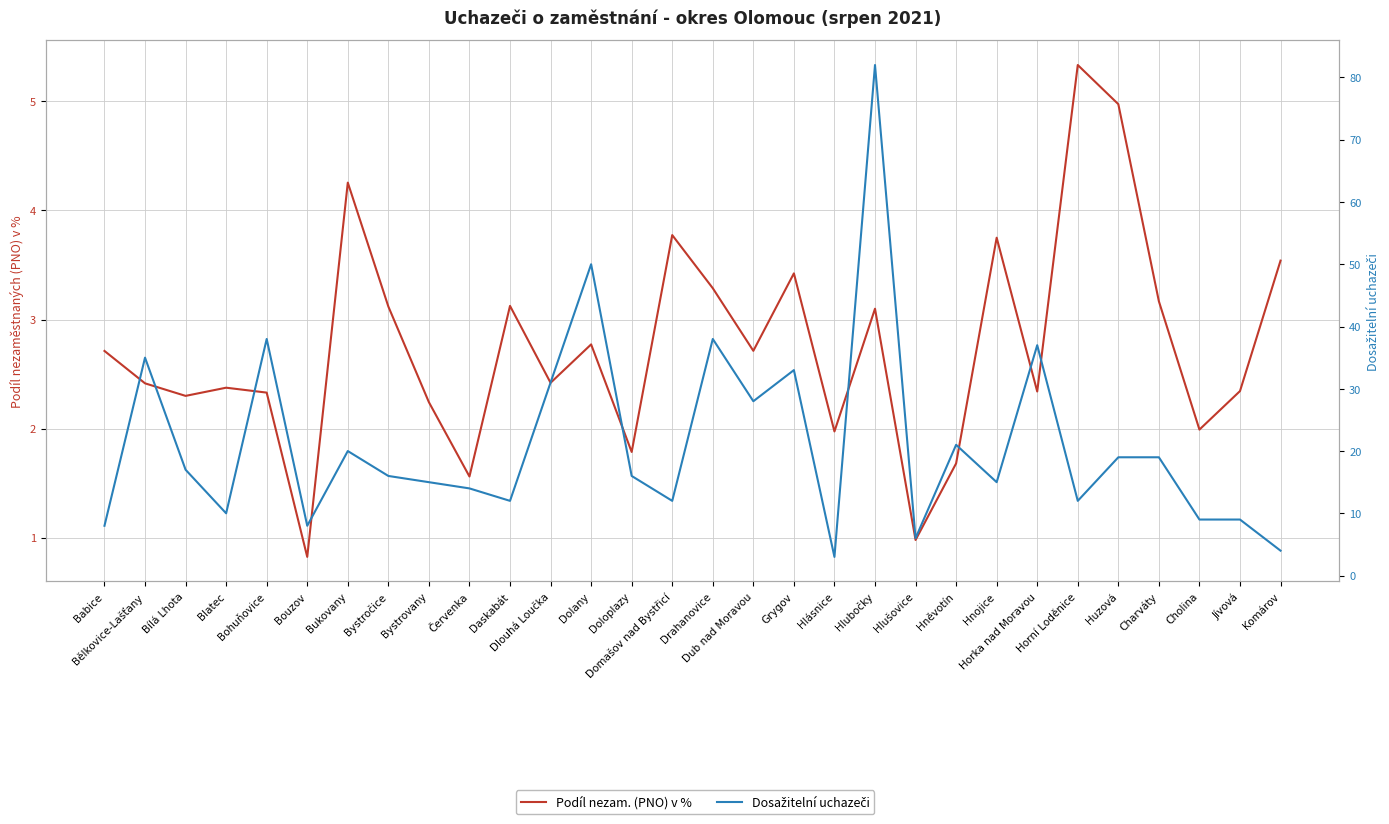

How many lines are shown in the chart?

2